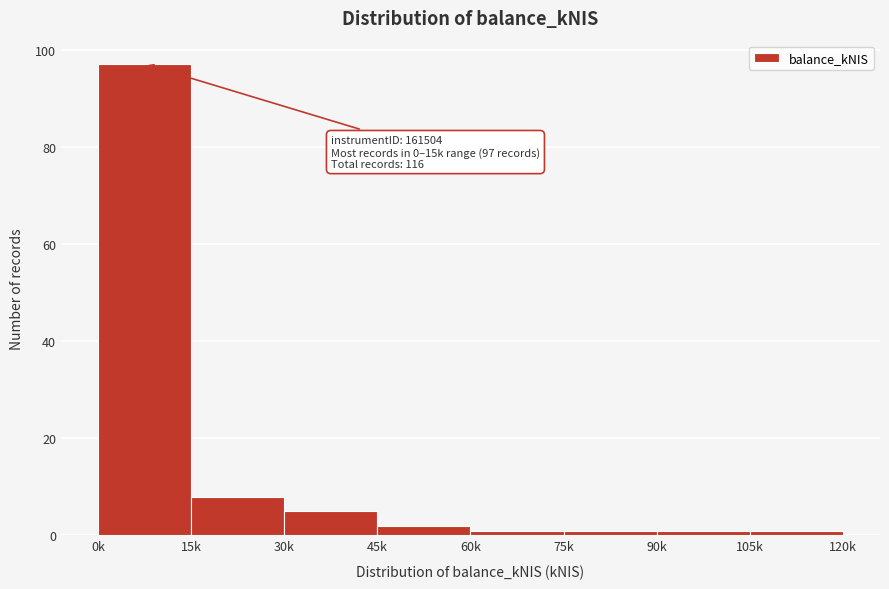

Reading right to left, transcribe all the data shown in this chart.

1	1	1	1	2	5	8	97